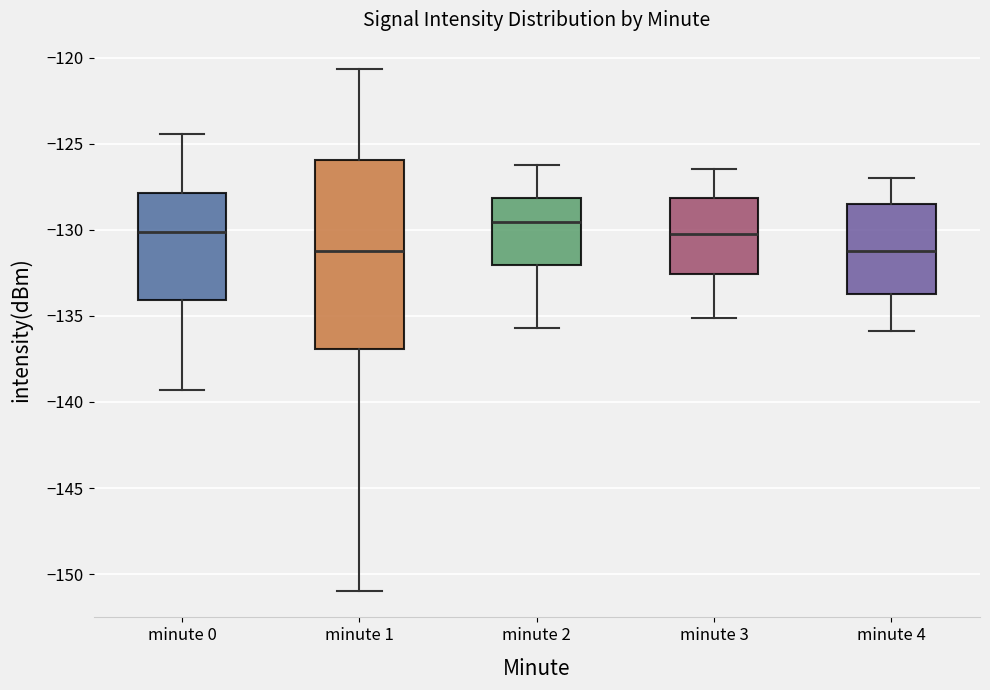

Reading left to right, transcribe this box plot: for each box, give where its median line is, the range the box spans, and where its two whiskers end, as read against the y-axis. The values are not printed on the chart, so give them approximately, as read against the axis.

minute 0: median -130.0, box -134.0 to -128.0, whiskers -139.5 to -124.5
minute 1: median -131.0, box -137.0 to -126.0, whiskers -151.0 to -120.5
minute 2: median -129.5, box -132.0 to -128.0, whiskers -135.5 to -126.0
minute 3: median -130.0, box -132.5 to -128.0, whiskers -135.0 to -126.5
minute 4: median -131.0, box -133.5 to -128.5, whiskers -136.0 to -127.0